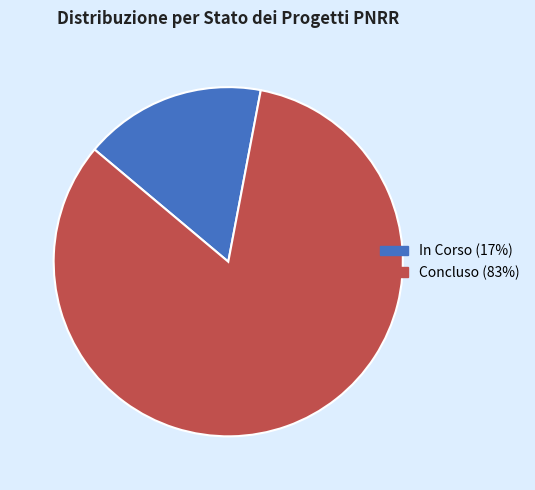

Does any single category account for the majority?

Yes